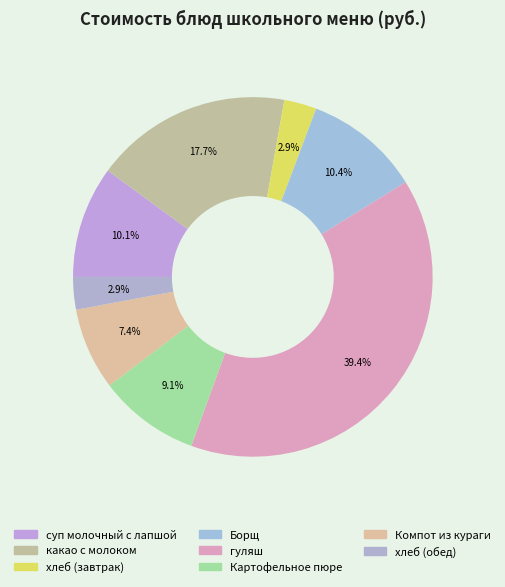

Combined, what portion of the pie is Борщ and гуляш?

49.8%